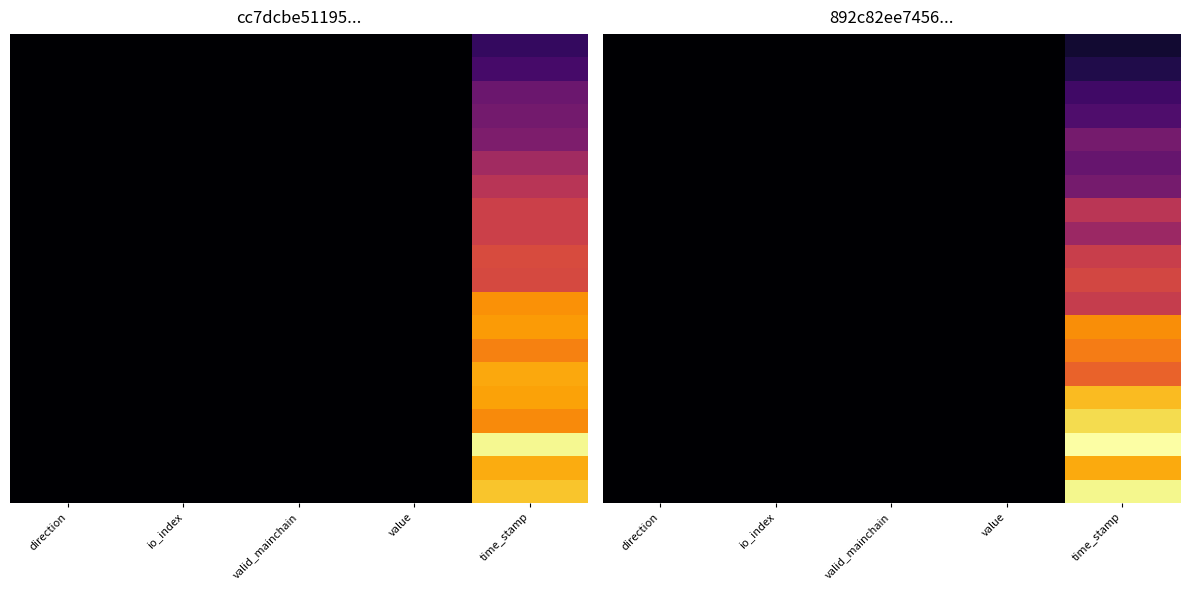

At which category does the chart reach its peak across all series?

time_stamp